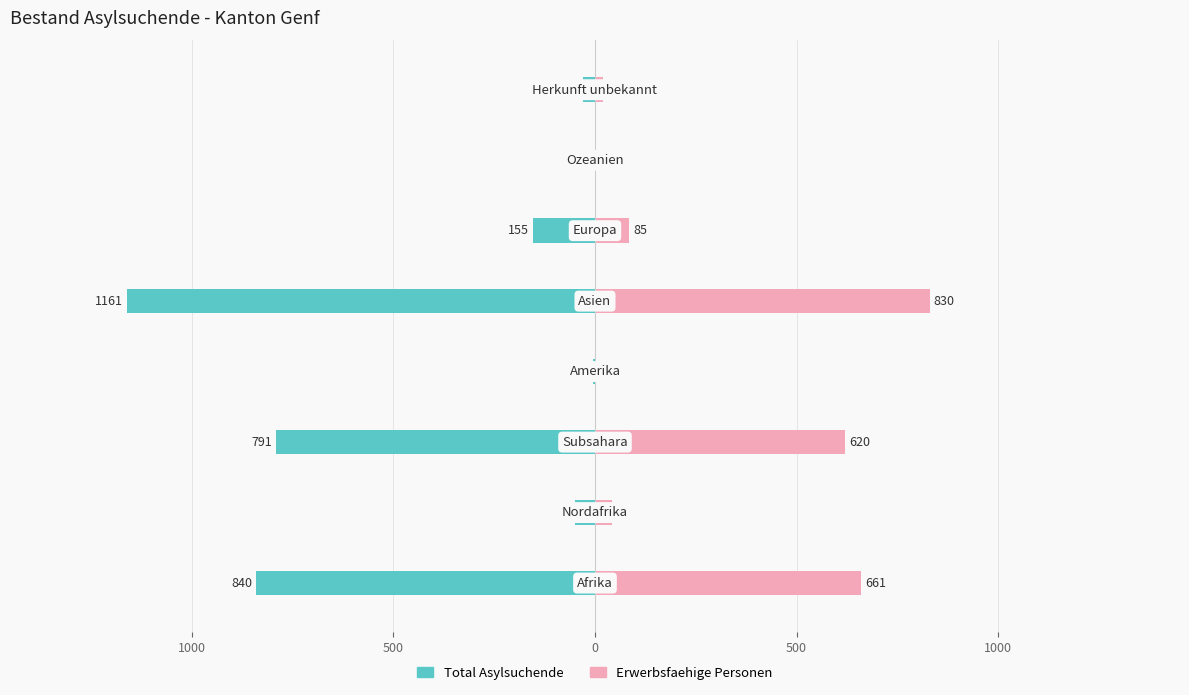

Is it true that Total Asylsuchende equals -1259 at 500?

False